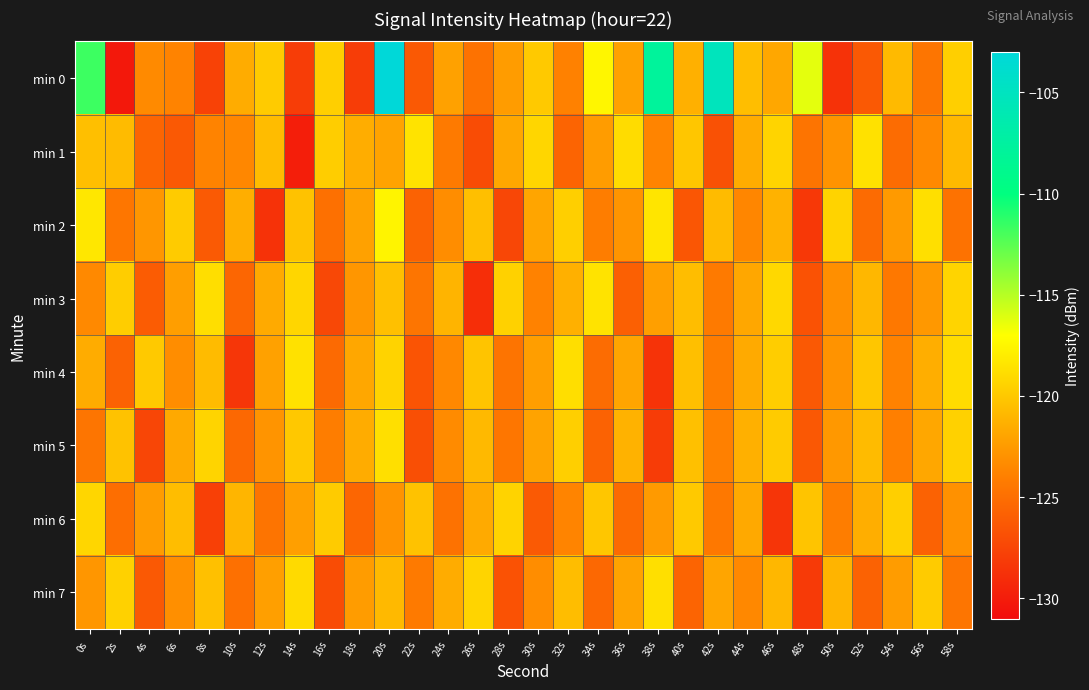

At which category is the sum across all series the highest?

20s